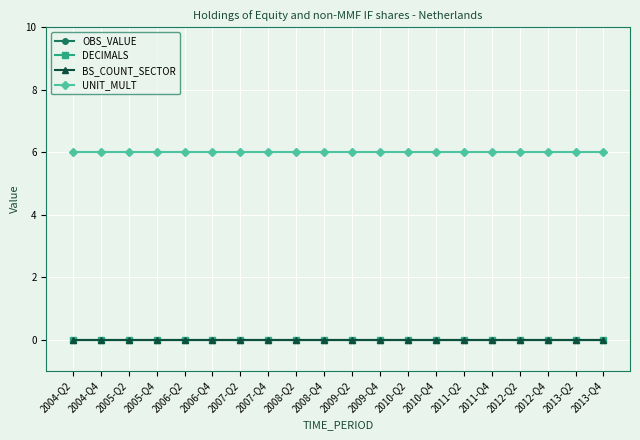

Which series has the widest spread of values?

OBS_VALUE